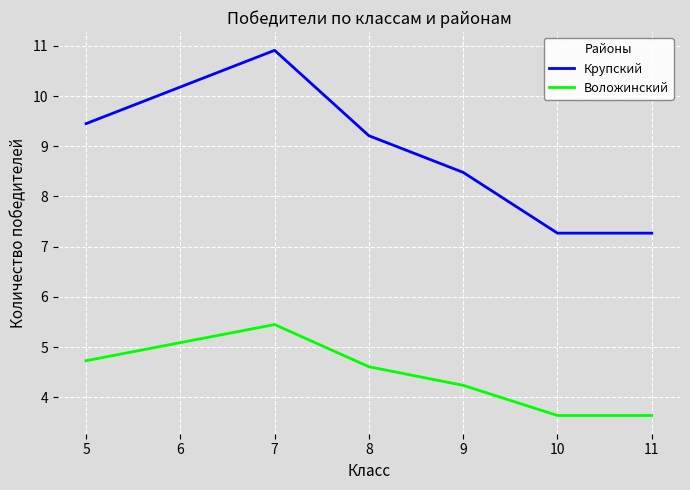

True or false: Воложинский has more than 1 points higher than both neighbors.

False